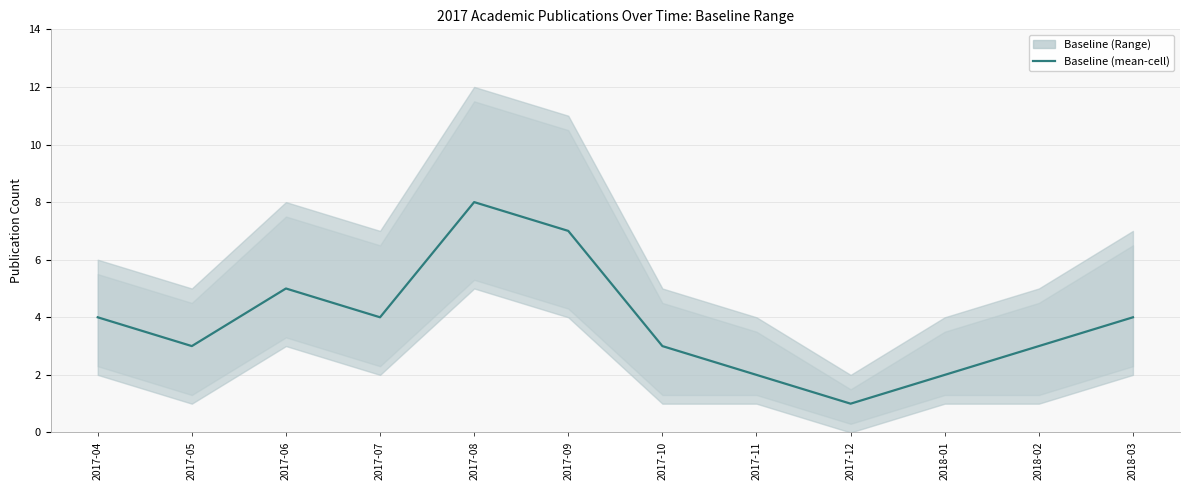

Rank the categories by value from highest to lowest.

2017-08, 2017-09, 2017-06, 2017-04, 2017-07, 2018-03, 2017-05, 2017-10, 2018-02, 2017-11, 2018-01, 2017-12